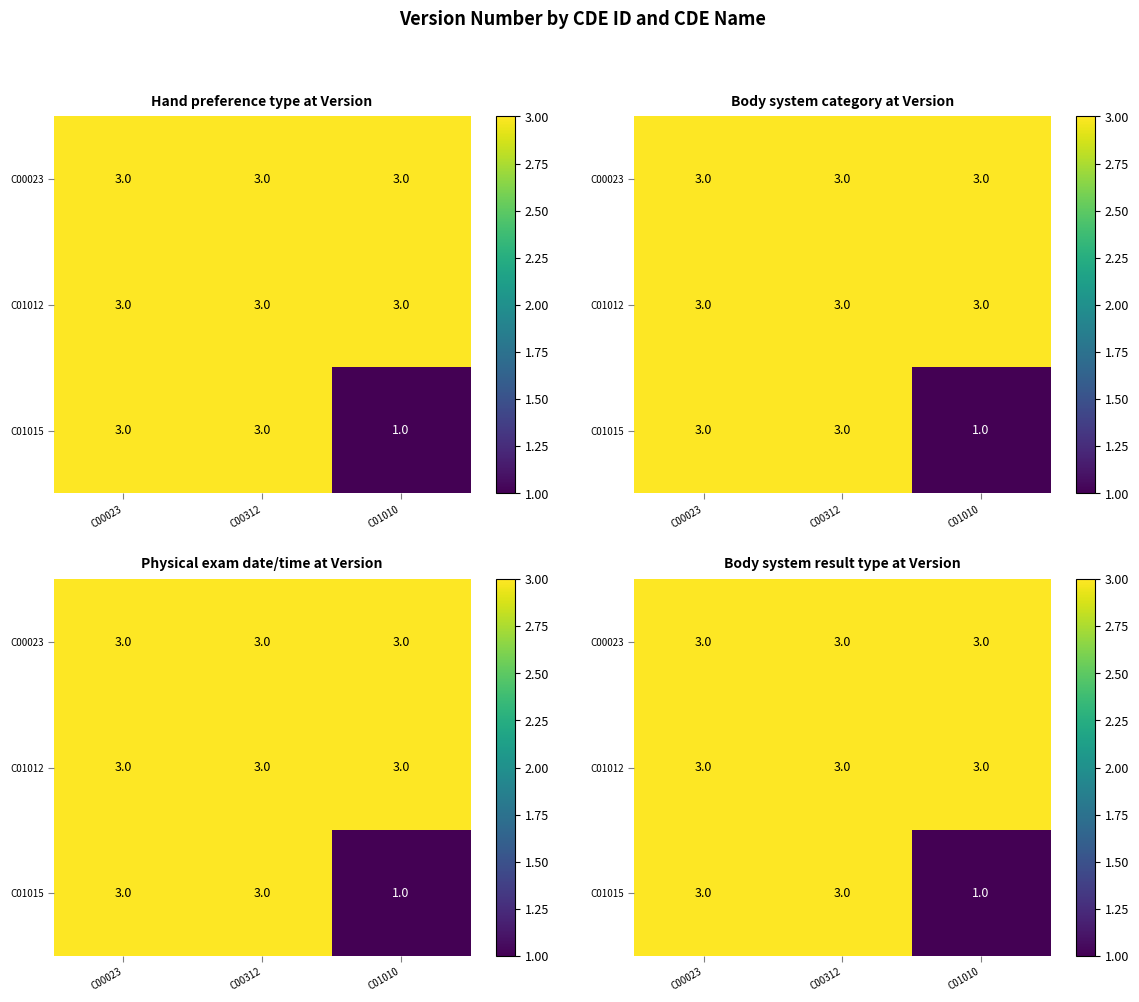

Which label corresponds to the largest value in the chart?

C00023